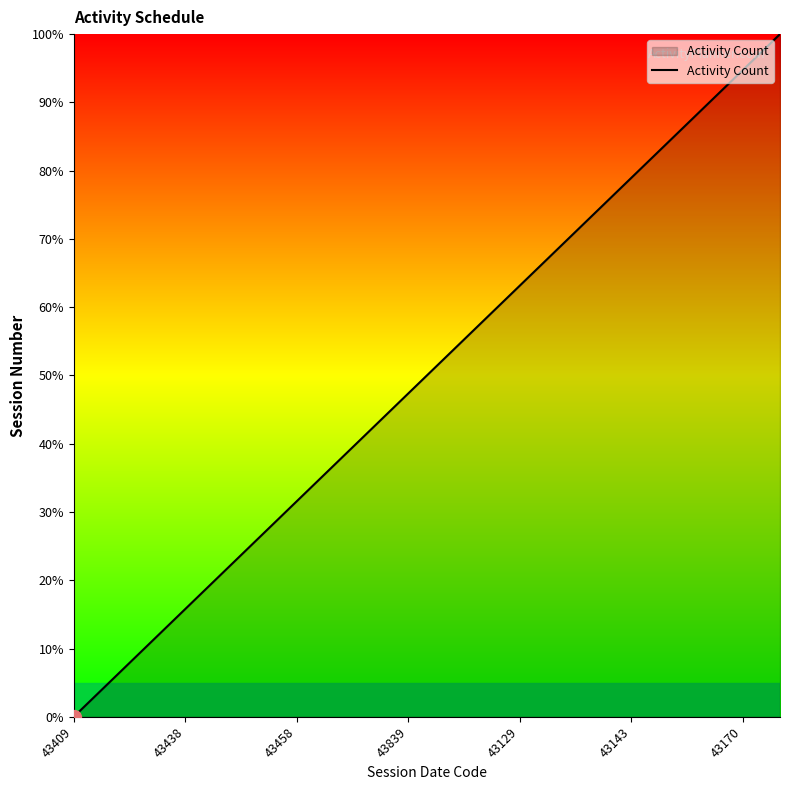

What is the difference between the maximum and minimum values?

100.0